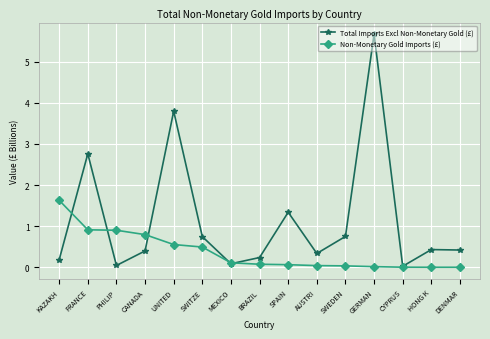

True or false: Total Imports Excl Non-Monetary Gold (£) and Non-Monetary Gold Imports (£) intersect in this chart.

True